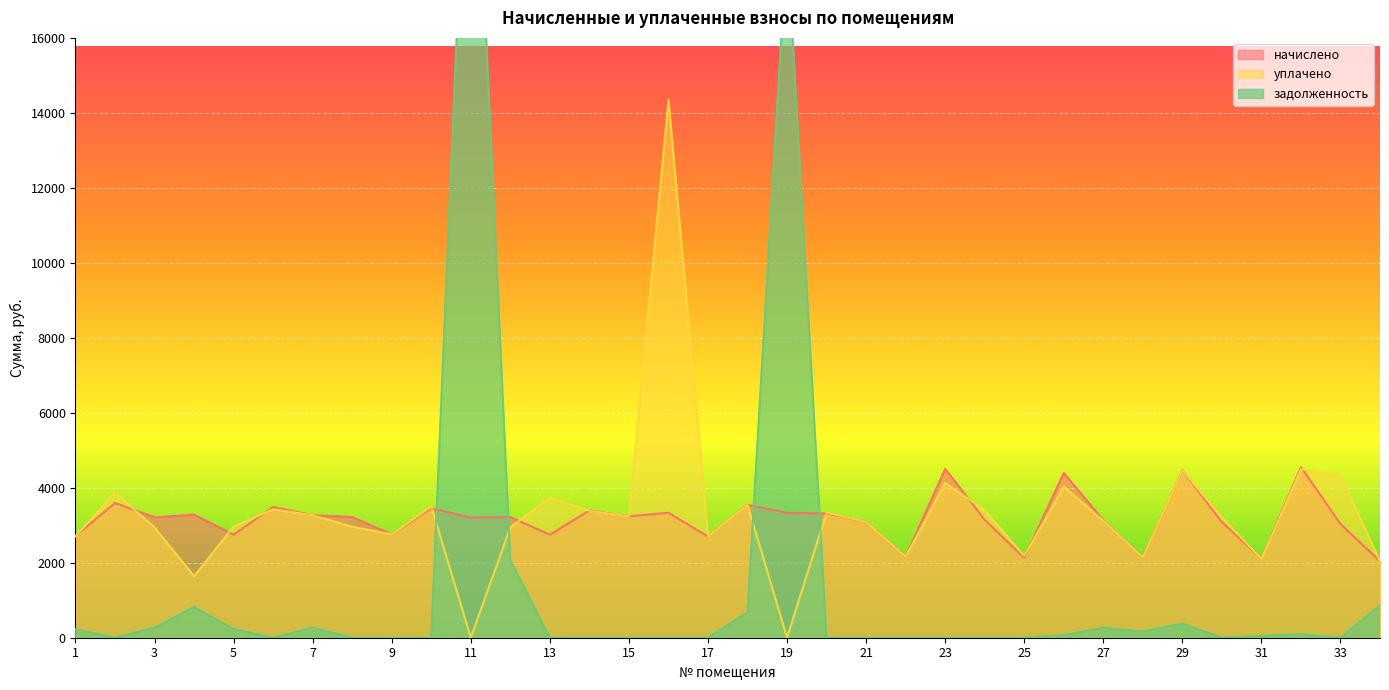

Which series changed the most between 9 and 11?

задолженность